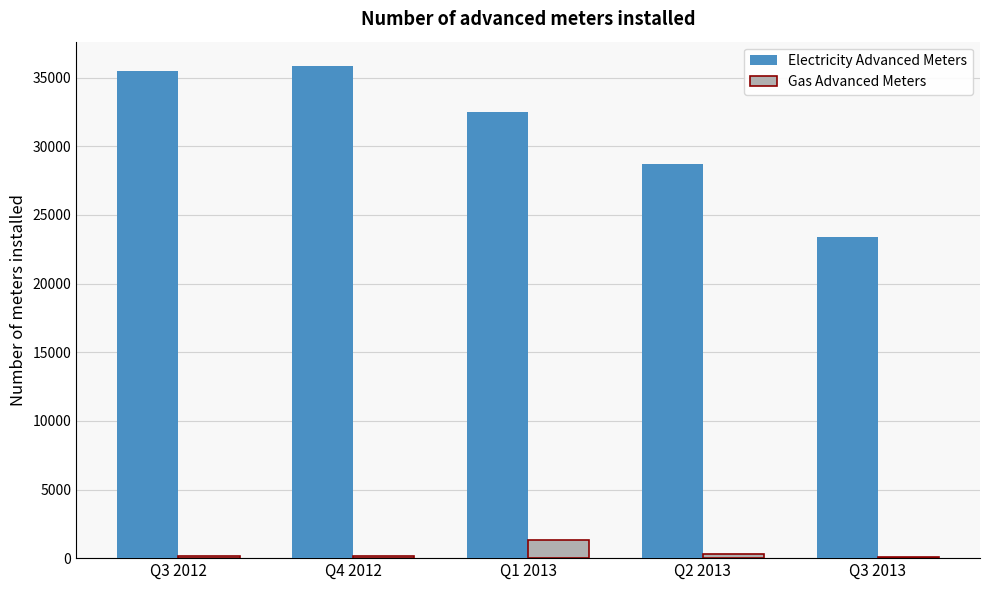

Which category has the highest value in the Electricity Advanced Meters series?

Q4 2012